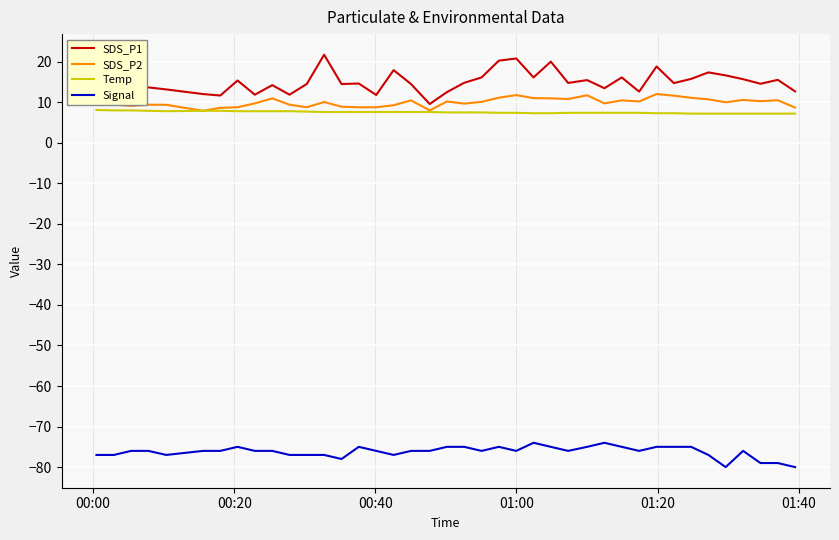

What are all the series names shown in the legend?

SDS_P1, SDS_P2, Temp, Signal